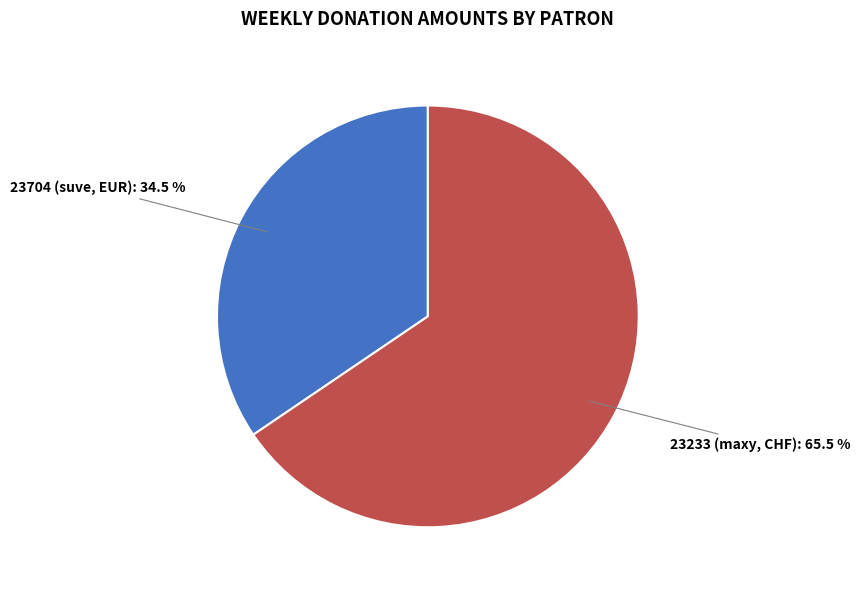

Does any single category account for the majority?

Yes